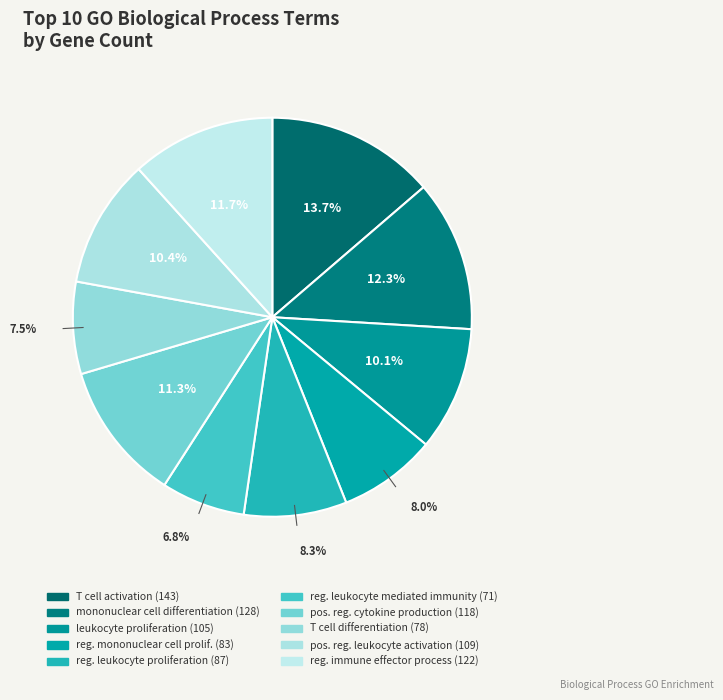

How many slices are in this pie chart?

10